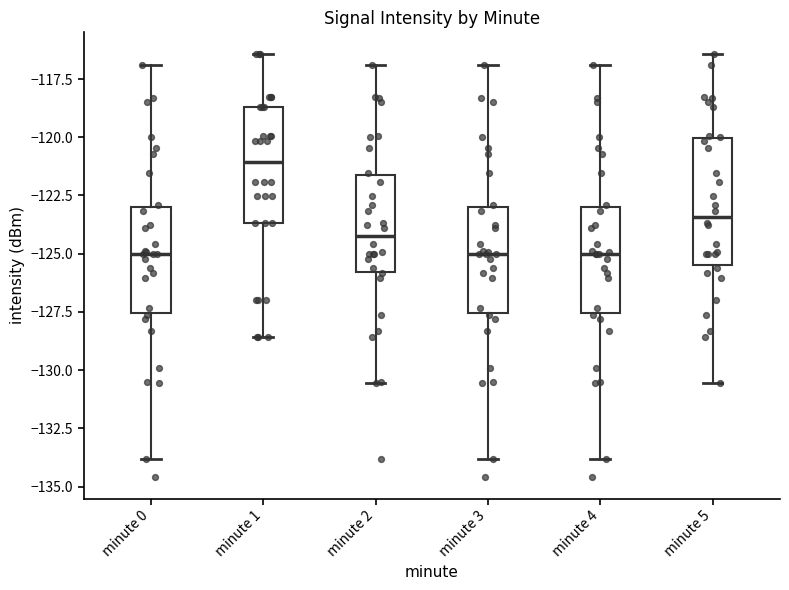

Reading left to right, transcribe this box plot: for each box, give where its median line is, the range the box spans, and where its two whiskers end, as read against the y-axis. The values are not printed on the chart, so give them approximately, as read against the axis.

minute 0: median -125.0, box -127.5 to -123.0, whiskers -134.0 to -117.0
minute 1: median -121.0, box -123.5 to -118.5, whiskers -128.5 to -116.5
minute 2: median -124.0, box -126.0 to -121.5, whiskers -130.5 to -117.0
minute 3: median -125.0, box -127.5 to -123.0, whiskers -134.0 to -117.0
minute 4: median -125.0, box -127.5 to -123.0, whiskers -134.0 to -117.0
minute 5: median -123.5, box -125.5 to -120.0, whiskers -130.5 to -116.5